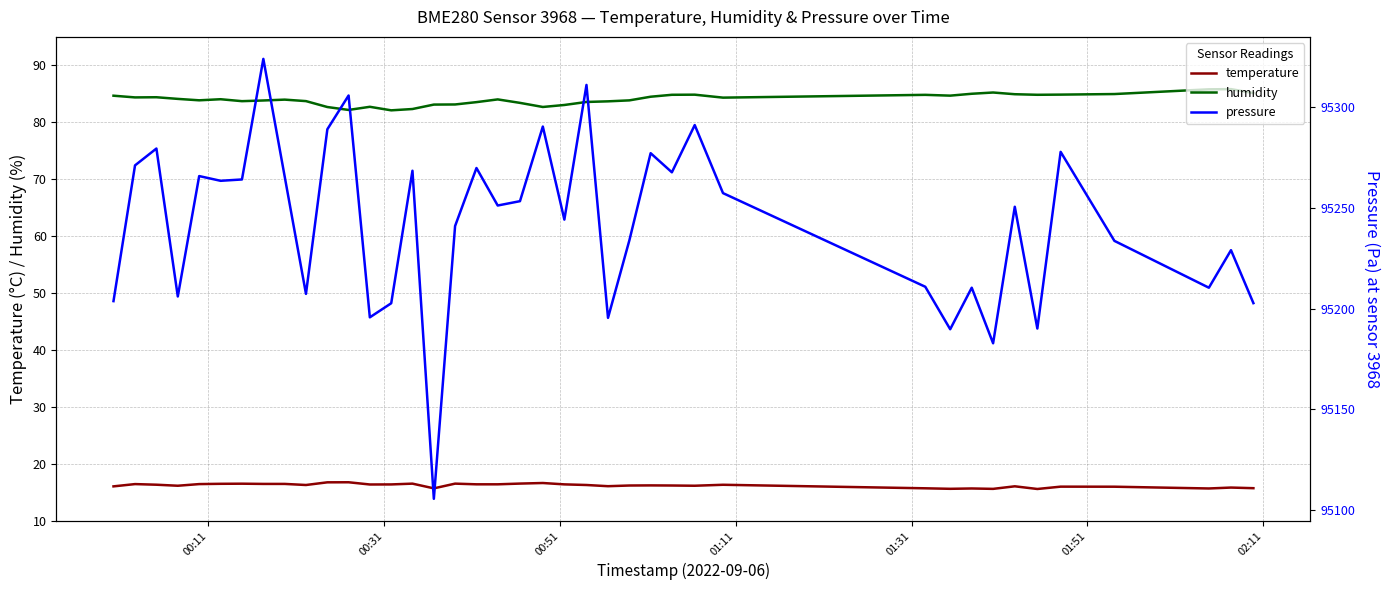

True or false: pressure and humidity cross at least once.

False